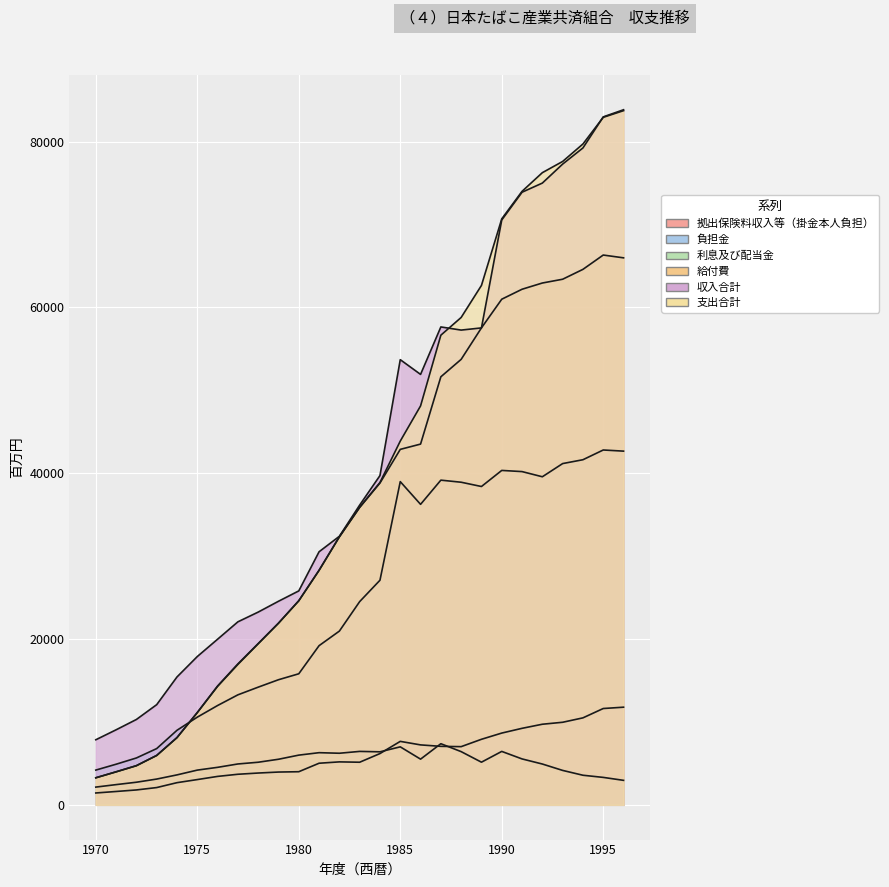

What is the difference between the maximum and minimum values in the 利息及び配当金 series?

5233